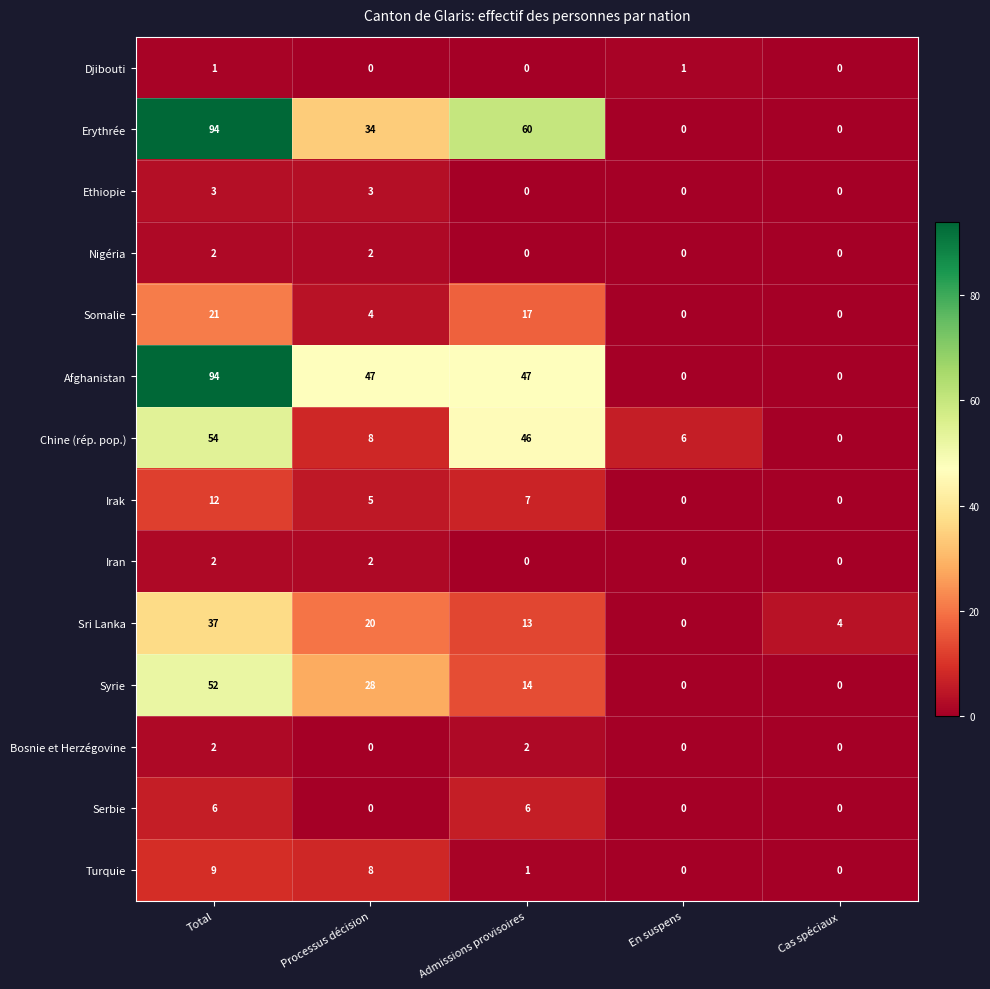

At which category is the sum across all series the highest?

Total